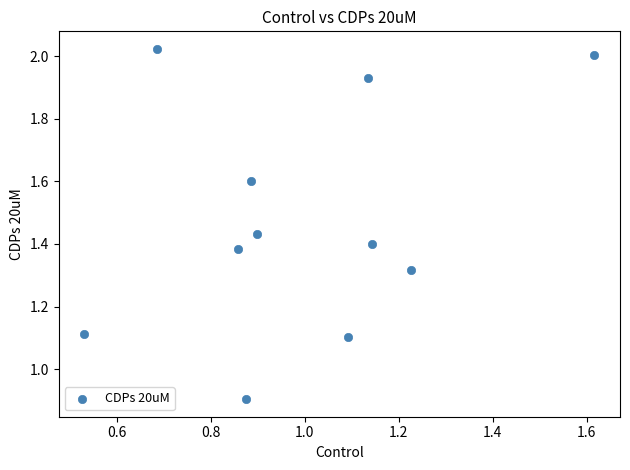

What is the range of X values (max minus min)?

1.1